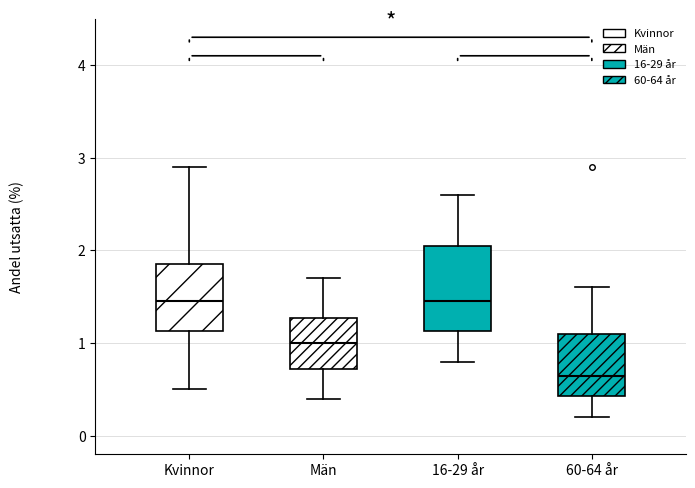

Reading left to right, transcribe this box plot: for each box, give where its median line is, the range the box spans, and where its two whiskers end, as read against the y-axis. The values are not printed on the chart, so give them approximately, as read against the axis.

Kvinnor: median 1.5, box 1.1 to 1.9, whiskers 0.5 to 2.9
Män: median 1.0, box 0.7 to 1.3, whiskers 0.4 to 1.7
16-29 år: median 1.5, box 1.1 to 2.1, whiskers 0.8 to 2.6
60-64 år: median 0.7, box 0.4 to 1.1, whiskers 0.2 to 1.6